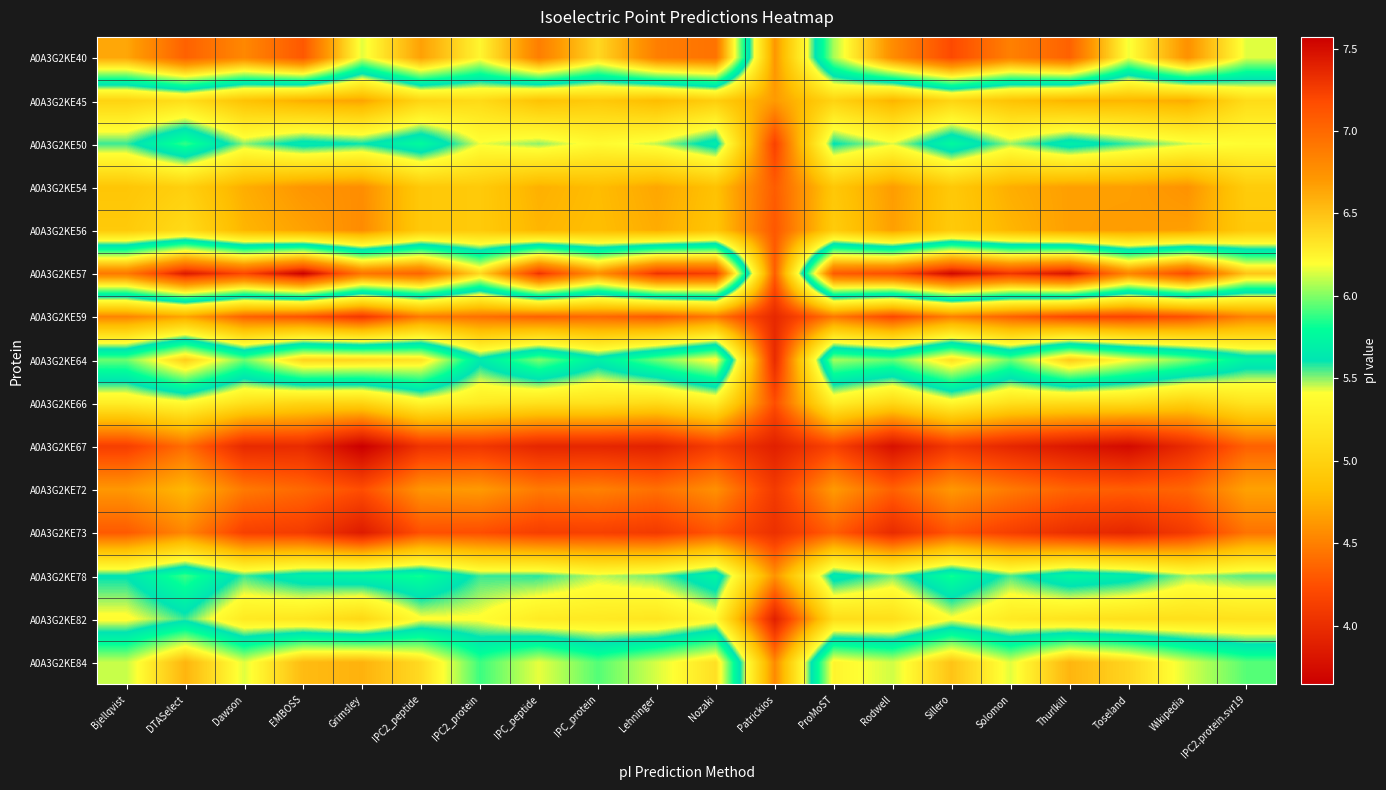

Reading left to right, transcribe all the data shown in this chart.

A0A3G2KE40: Bjellqvist=6.6	DTASelect=7.0	Dawson=6.8	EMBOSS=7.1	Grimsley=6.1	IPC2_peptide=6.7	IPC2_protein=6.2	IPC_peptide=6.9	IPC_protein=6.4	Lehninger=6.9	Nozaki=6.9	Patrickios=4.6	ProMoST=6.1	Rodwell=6.8	Sillero=7.2	Solomon=6.9	Thurlkill=7.0	Toseland=6.2	Wikipedia=6.8	IPC2.protein.svr19=6.1
A0A3G2KE45: Bjellqvist=5.0	DTASelect=5.1	Dawson=4.9	EMBOSS=4.7	Grimsley=4.7	IPC2_peptide=5.0	IPC2_protein=5.1	IPC_peptide=4.9	IPC_protein=4.9	Lehninger=4.8	Nozaki=5.0	Patrickios=4.6	ProMoST=5.0	Rodwell=4.8	Sillero=5.0	Solomon=4.9	Thurlkill=4.8	Toseland=4.8	Wikipedia=4.7	IPC2.protein.svr19=5.1
A0A3G2KE50: Bjellqvist=5.6	DTASelect=5.9	Dawson=5.5	EMBOSS=5.7	Grimsley=5.6	IPC2_peptide=5.8	IPC2_protein=5.4	IPC_peptide=5.5	IPC_protein=5.4	Lehninger=5.5	Nozaki=5.7	Patrickios=4.2	ProMoST=5.6	Rodwell=5.4	Sillero=5.8	Solomon=5.5	Thurlkill=5.7	Toseland=5.6	Wikipedia=5.4	IPC2.protein.svr19=5.4
A0A3G2KE54: Bjellqvist=4.9	DTASelect=5.0	Dawson=4.7	EMBOSS=4.6	Grimsley=4.6	IPC2_peptide=4.9	IPC2_protein=4.9	IPC_peptide=4.7	IPC_protein=4.8	Lehninger=4.7	Nozaki=4.9	Patrickios=4.3	ProMoST=4.9	Rodwell=4.6	Sillero=4.9	Solomon=4.7	Thurlkill=4.7	Toseland=4.7	Wikipedia=4.6	IPC2.protein.svr19=4.9
A0A3G2KE56: Bjellqvist=4.9	DTASelect=5.1	Dawson=4.8	EMBOSS=4.7	Grimsley=4.6	IPC2_peptide=4.9	IPC2_protein=4.9	IPC_peptide=4.8	IPC_protein=4.8	Lehninger=4.7	Nozaki=4.9	Patrickios=4.3	ProMoST=4.9	Rodwell=4.7	Sillero=4.9	Solomon=4.8	Thurlkill=4.7	Toseland=4.6	Wikipedia=4.7	IPC2.protein.svr19=4.9
A0A3G2KE57: Bjellqvist=6.9	DTASelect=7.4	Dawson=7.2	EMBOSS=7.6	Grimsley=6.9	IPC2_peptide=7.0	IPC2_protein=6.4	IPC_peptide=7.3	IPC_protein=6.8	Lehninger=7.3	Nozaki=7.2	Patrickios=4.3	ProMoST=7.1	Rodwell=7.2	Sillero=7.5	Solomon=7.3	Thurlkill=7.5	Toseland=6.8	Wikipedia=7.2	IPC2.protein.svr19=6.5
A0A3G2KE59: Bjellqvist=4.5	DTASelect=4.7	Dawson=4.3	EMBOSS=4.3	Grimsley=4.1	IPC2_peptide=4.5	IPC2_protein=4.4	IPC_peptide=4.3	IPC_protein=4.4	Lehninger=4.3	Nozaki=4.5	Patrickios=4.0	ProMoST=4.5	Rodwell=4.2	Sillero=4.5	Solomon=4.3	Thurlkill=4.2	Toseland=4.2	Wikipedia=4.3	IPC2.protein.svr19=4.5
A0A3G2KE64: Bjellqvist=6.0	DTASelect=6.4	Dawson=6.0	EMBOSS=6.4	Grimsley=6.4	IPC2_peptide=6.3	IPC2_protein=5.7	IPC_peptide=6.0	IPC_protein=5.7	Lehninger=6.0	Nozaki=6.2	Patrickios=4.0	ProMoST=6.1	Rodwell=6.0	Sillero=6.4	Solomon=6.0	Thurlkill=6.5	Toseland=6.2	Wikipedia=6.0	IPC2.protein.svr19=5.7
A0A3G2KE66: Bjellqvist=5.3	DTASelect=5.4	Dawson=5.1	EMBOSS=5.0	Grimsley=5.0	IPC2_peptide=5.3	IPC2_protein=5.2	IPC_peptide=5.1	IPC_protein=5.1	Lehninger=5.1	Nozaki=5.2	Patrickios=4.2	ProMoST=5.3	Rodwell=5.1	Sillero=5.3	Solomon=5.1	Thurlkill=5.1	Toseland=5.1	Wikipedia=5.0	IPC2.protein.svr19=5.2
A0A3G2KE67: Bjellqvist=4.1	DTASelect=4.4	Dawson=4.0	EMBOSS=4.0	Grimsley=3.6	IPC2_peptide=4.0	IPC2_protein=4.1	IPC_peptide=3.9	IPC_protein=3.9	Lehninger=3.9	Nozaki=4.1	Patrickios=3.9	ProMoST=4.2	Rodwell=3.8	Sillero=4.1	Solomon=3.9	Thurlkill=3.8	Toseland=3.7	Wikipedia=4.0	IPC2.protein.svr19=4.3
A0A3G2KE72: Bjellqvist=4.6	DTASelect=4.8	Dawson=4.5	EMBOSS=4.4	Grimsley=4.2	IPC2_peptide=4.6	IPC2_protein=4.6	IPC_peptide=4.5	IPC_protein=4.5	Lehninger=4.4	Nozaki=4.6	Patrickios=4.1	ProMoST=4.6	Rodwell=4.3	Sillero=4.6	Solomon=4.5	Thurlkill=4.4	Toseland=4.3	Wikipedia=4.4	IPC2.protein.svr19=4.7
A0A3G2KE73: Bjellqvist=4.3	DTASelect=4.5	Dawson=4.2	EMBOSS=4.1	Grimsley=3.9	IPC2_peptide=4.3	IPC2_protein=4.2	IPC_peptide=4.1	IPC_protein=4.2	Lehninger=4.1	Nozaki=4.3	Patrickios=4.0	ProMoST=4.3	Rodwell=4.0	Sillero=4.3	Solomon=4.1	Thurlkill=4.0	Toseland=3.9	Wikipedia=4.1	IPC2.protein.svr19=4.4
A0A3G2KE78: Bjellqvist=5.6	DTASelect=5.9	Dawson=5.6	EMBOSS=5.7	Grimsley=5.7	IPC2_peptide=5.8	IPC2_protein=5.6	IPC_peptide=5.6	IPC_protein=5.5	Lehninger=5.5	Nozaki=5.7	Patrickios=4.6	ProMoST=5.7	Rodwell=5.5	Sillero=5.8	Solomon=5.5	Thurlkill=5.8	Toseland=5.7	Wikipedia=5.5	IPC2.protein.svr19=5.5
A0A3G2KE82: Bjellqvist=5.4	DTASelect=5.6	Dawson=5.2	EMBOSS=5.2	Grimsley=5.1	IPC2_peptide=5.4	IPC2_protein=5.4	IPC_peptide=5.2	IPC_protein=5.2	Lehninger=5.2	Nozaki=5.3	Patrickios=3.9	ProMoST=5.1	Rodwell=5.1	Sillero=5.4	Solomon=5.2	Thurlkill=5.2	Toseland=5.1	Wikipedia=5.1	IPC2.protein.svr19=5.1
A0A3G2KE84: Bjellqvist=6.1	DTASelect=6.6	Dawson=6.1	EMBOSS=6.5	Grimsley=6.6	IPC2_peptide=6.4	IPC2_protein=5.9	IPC_peptide=6.2	IPC_protein=5.9	Lehninger=6.1	Nozaki=6.4	Patrickios=4.5	ProMoST=6.2	Rodwell=6.1	Sillero=6.5	Solomon=6.1	Thurlkill=6.6	Toseland=6.4	Wikipedia=6.1	IPC2.protein.svr19=5.9